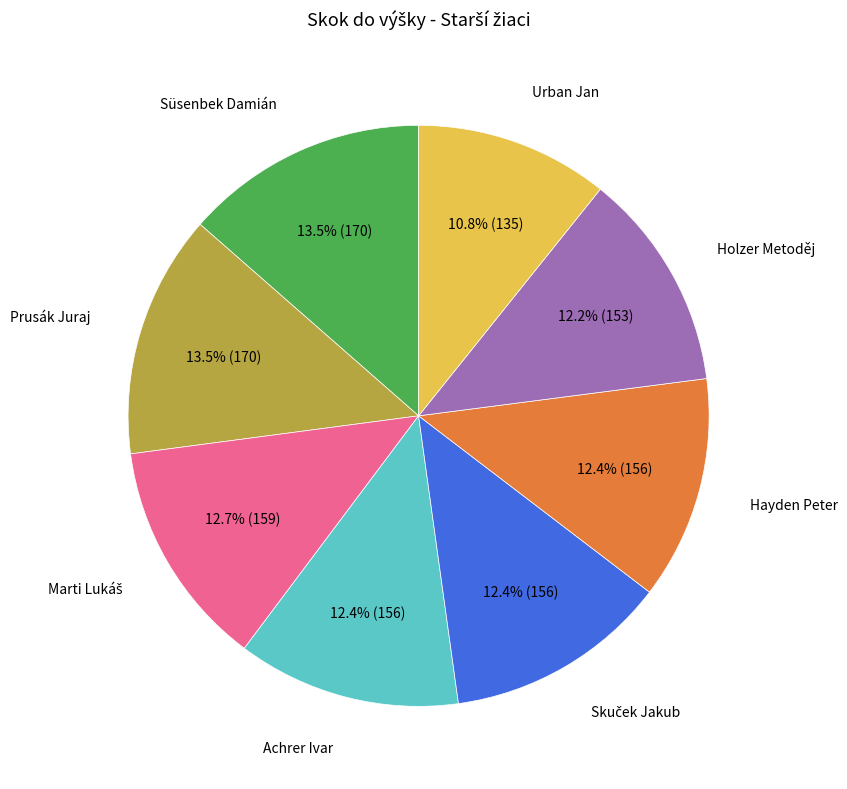

Does any single category account for the majority?

No